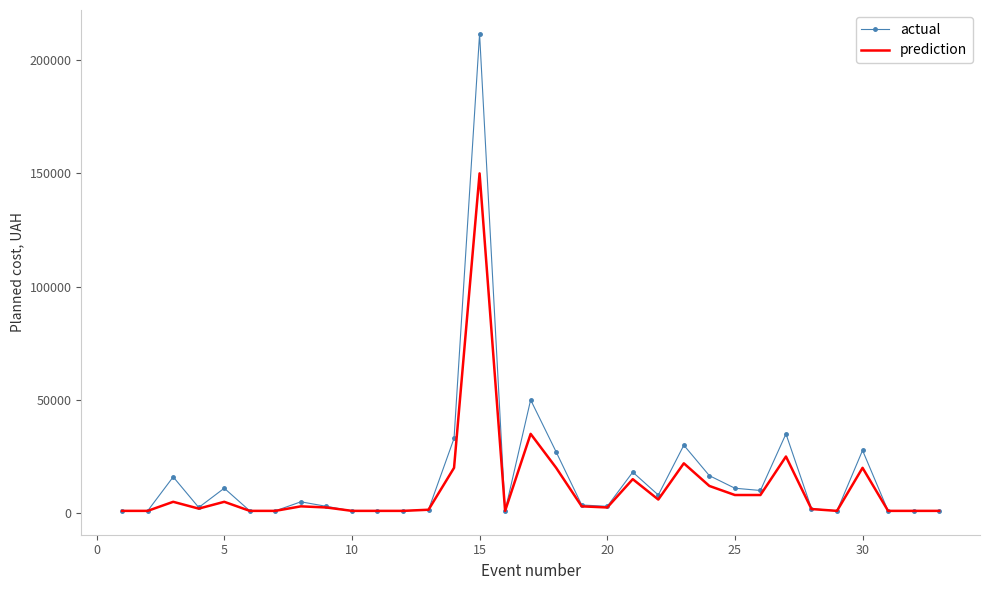

Rank the series by their maximum value, from lowest to highest.

prediction, actual